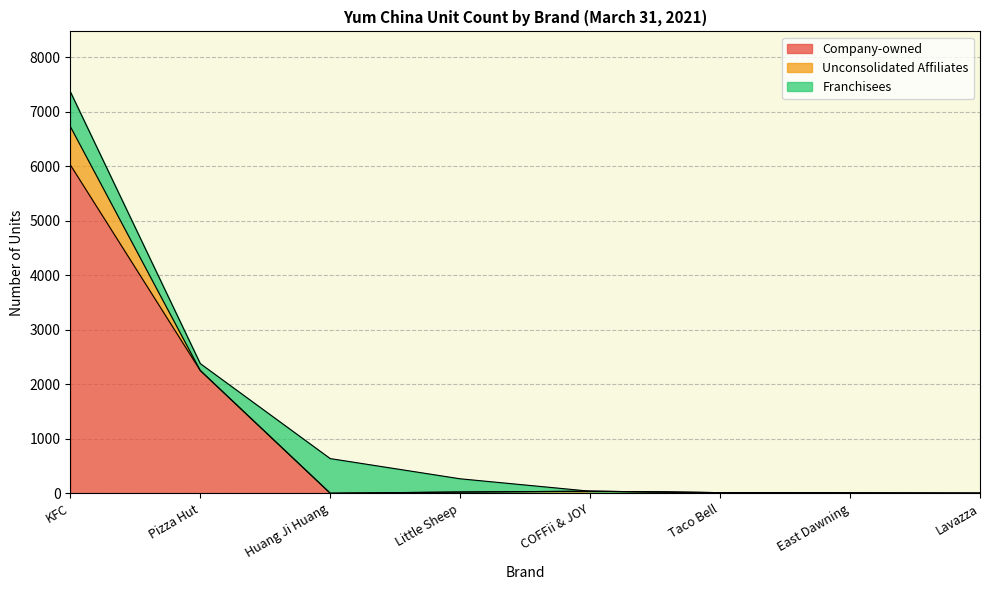

What is the total value across all series at COFFii & JOY?

39